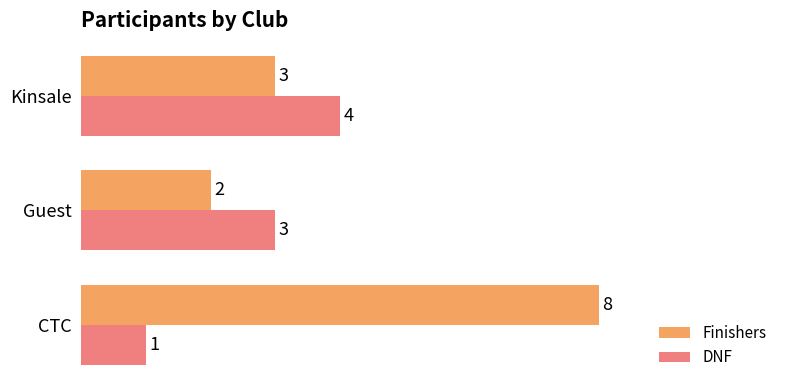

What is the sum of all Finishers values?

13